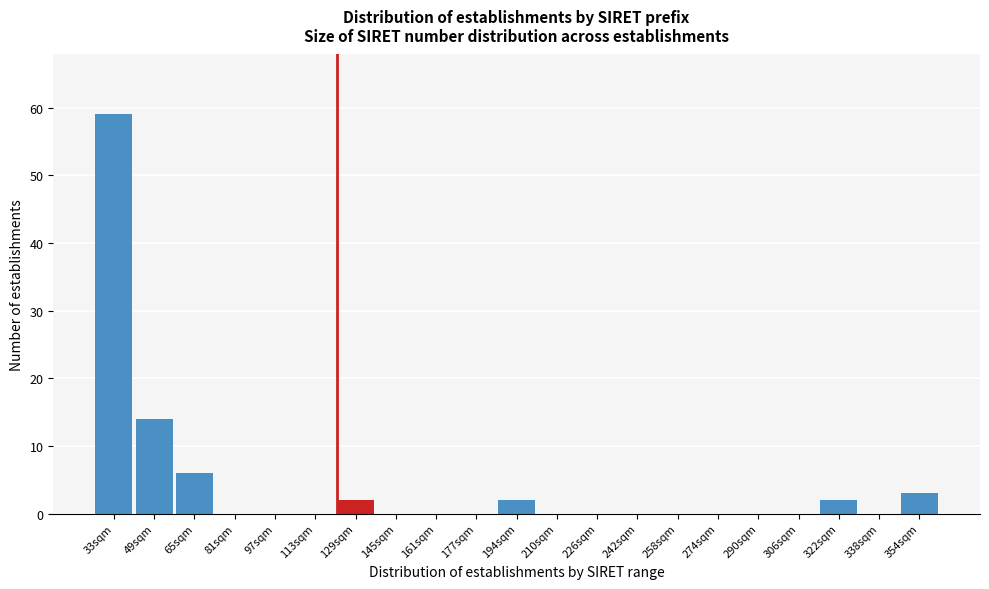

Reading left to right, list all the values displayed in this chart.

33sqm=59	49sqm=14	65sqm=6	81sqm=0	97sqm=0	113sqm=0	129sqm=2	145sqm=0	161sqm=0	177sqm=0	194sqm=2	210sqm=0	226sqm=0	242sqm=0	258sqm=0	274sqm=0	290sqm=0	306sqm=0	322sqm=2	338sqm=0	354sqm=3